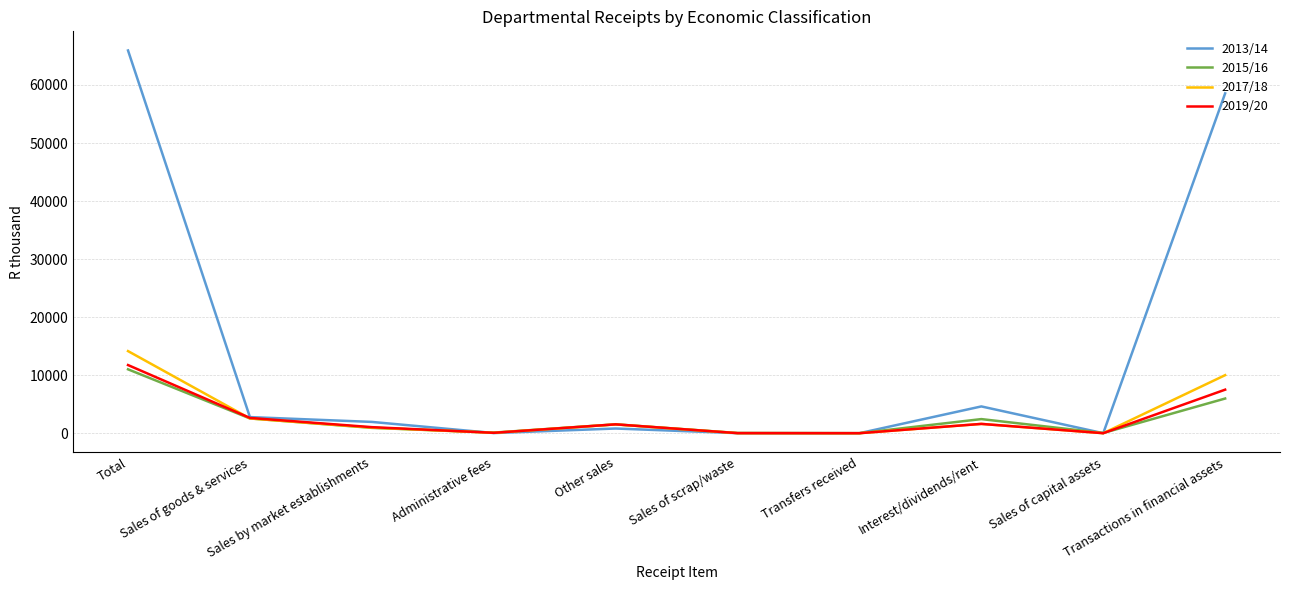

Which series has the widest spread of values?

2013/14